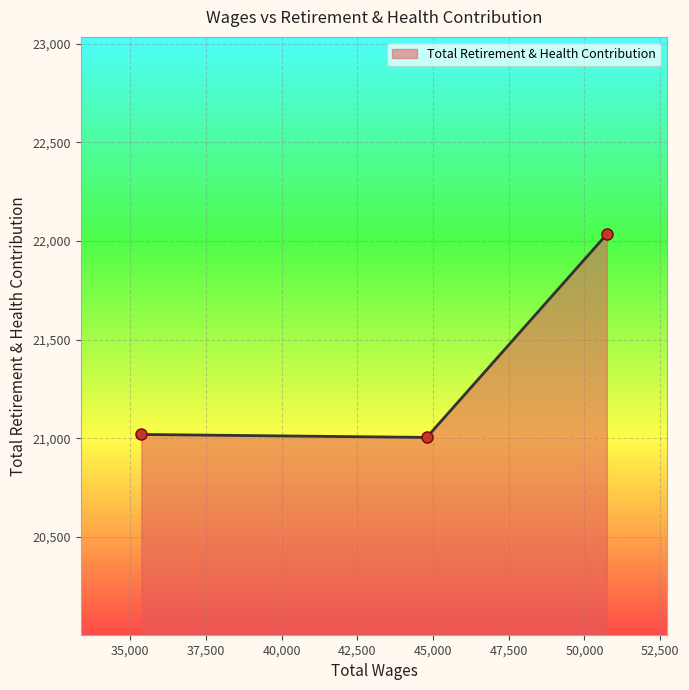

What is the average value?

21353